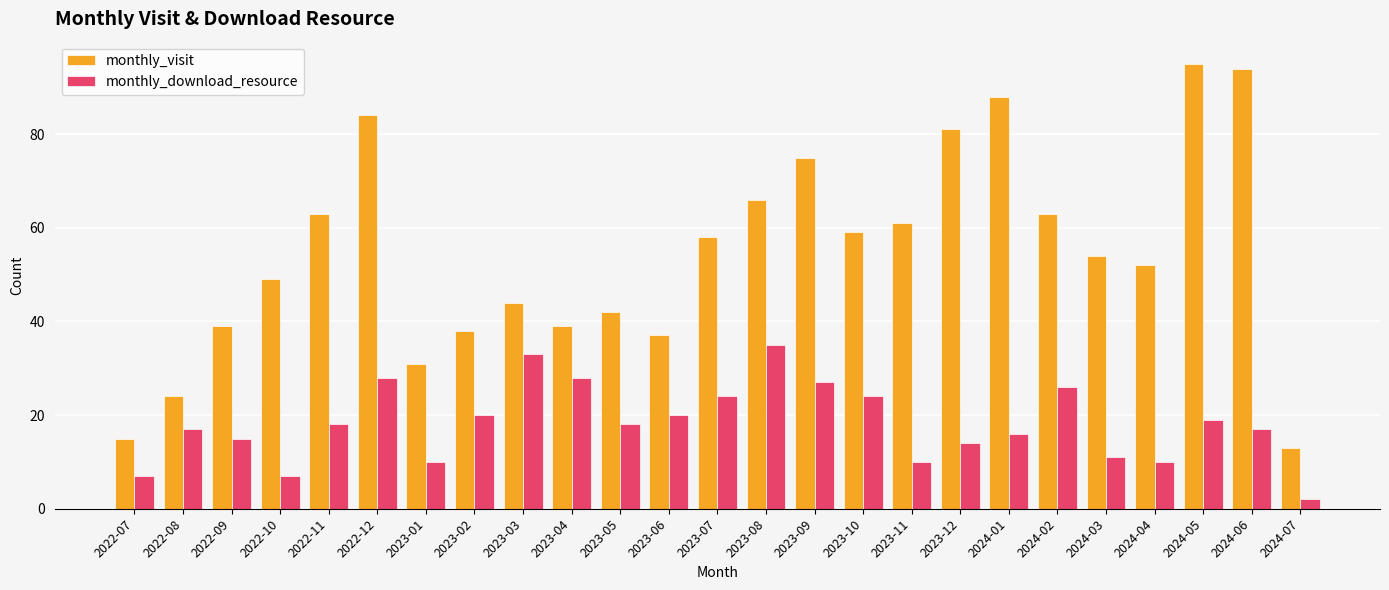

Which series changed the most between 2023-03 and 2024-06?

monthly_visit